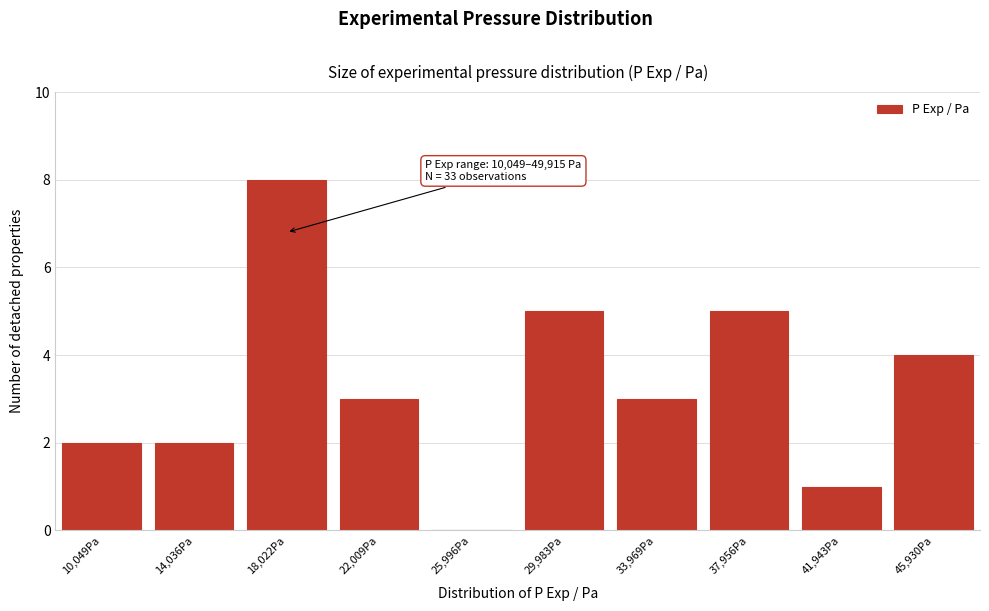

Reading left to right, list all the values displayed in this chart.

10,049Pa=2	14,036Pa=2	18,022Pa=8	22,009Pa=3	25,996Pa=0	29,983Pa=5	33,969Pa=3	37,956Pa=5	41,943Pa=1	45,930Pa=4